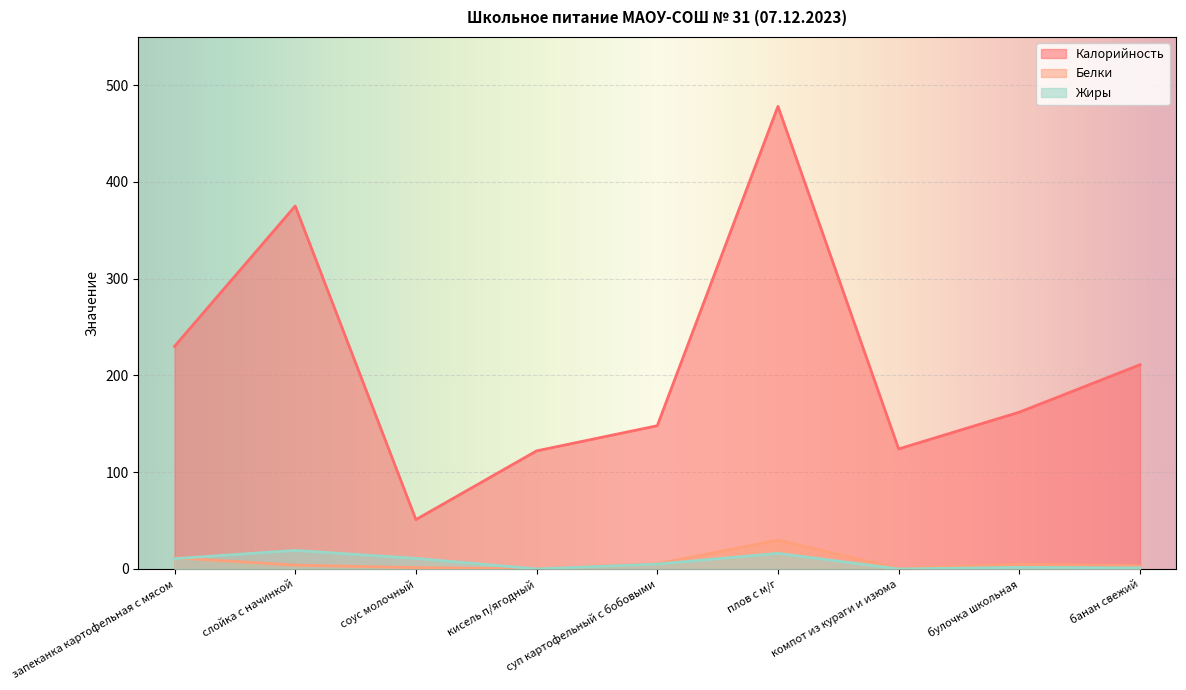

How many lines are shown in the chart?

3